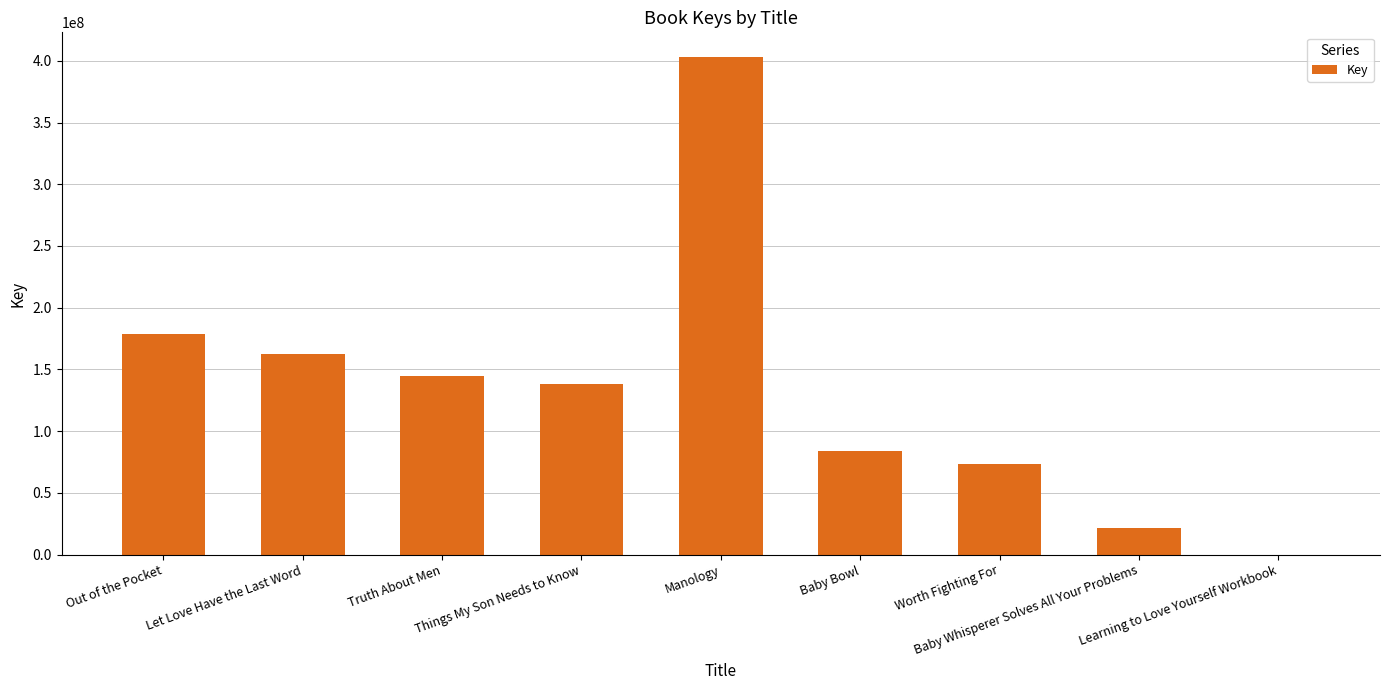

What is the difference between the values at Baby Whisperer Solves All Your Problems and Let Love Have the Last Word?

140428557